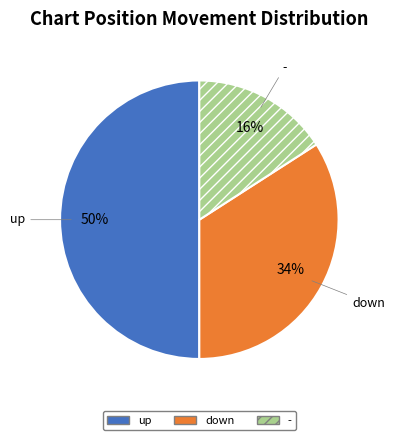

To the nearest percent, what percentage of the pie is -?

16%